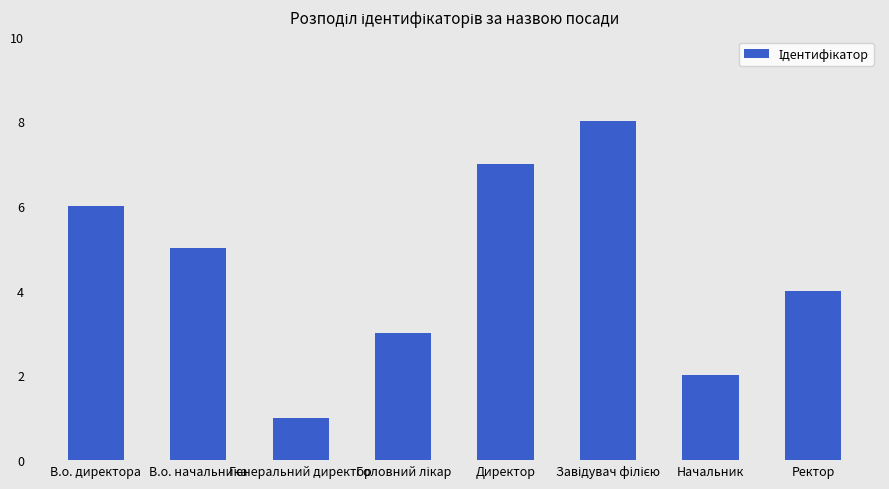

Are the bars horizontal?

No